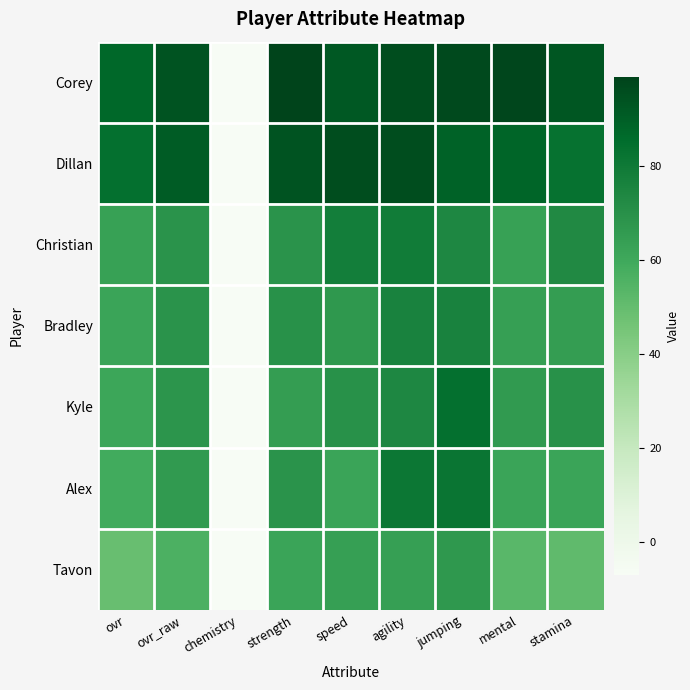

Between speed and agility, which is larger?

agility